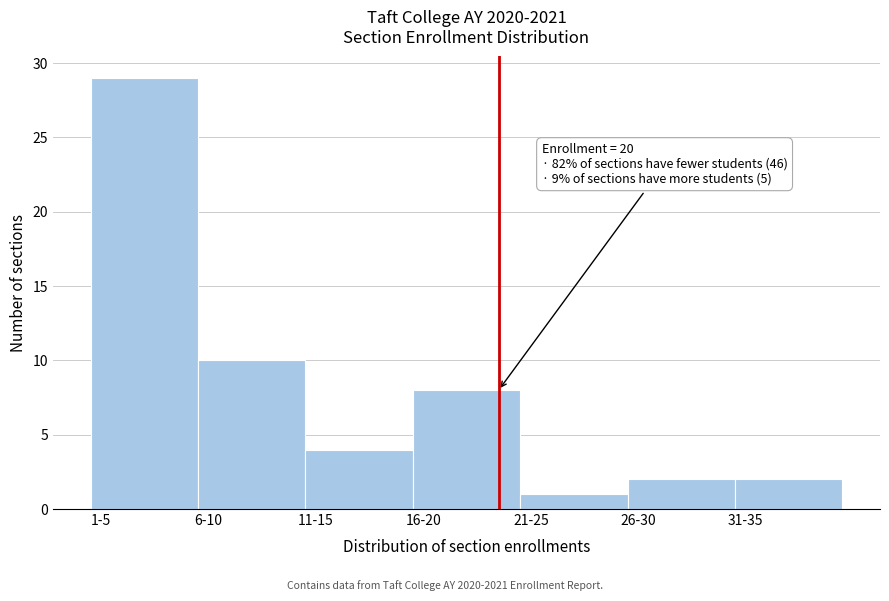

Reading left to right, what are all the values shown in this chart?

1-5=29	6-10=10	11-15=4	16-20=8	21-25=1	26-30=2	31-35=2